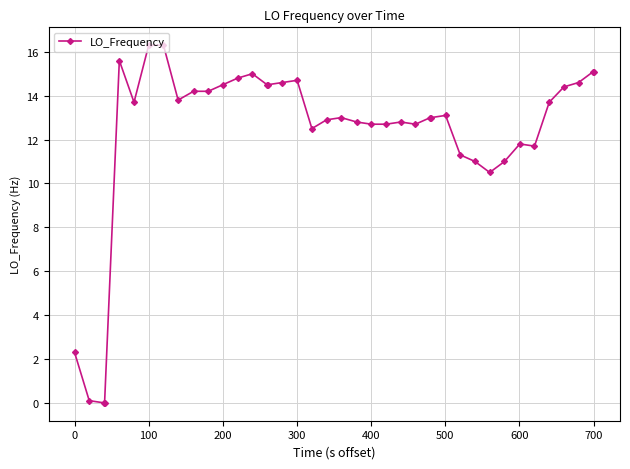

What is the value of the 25th point from the left?

12.8